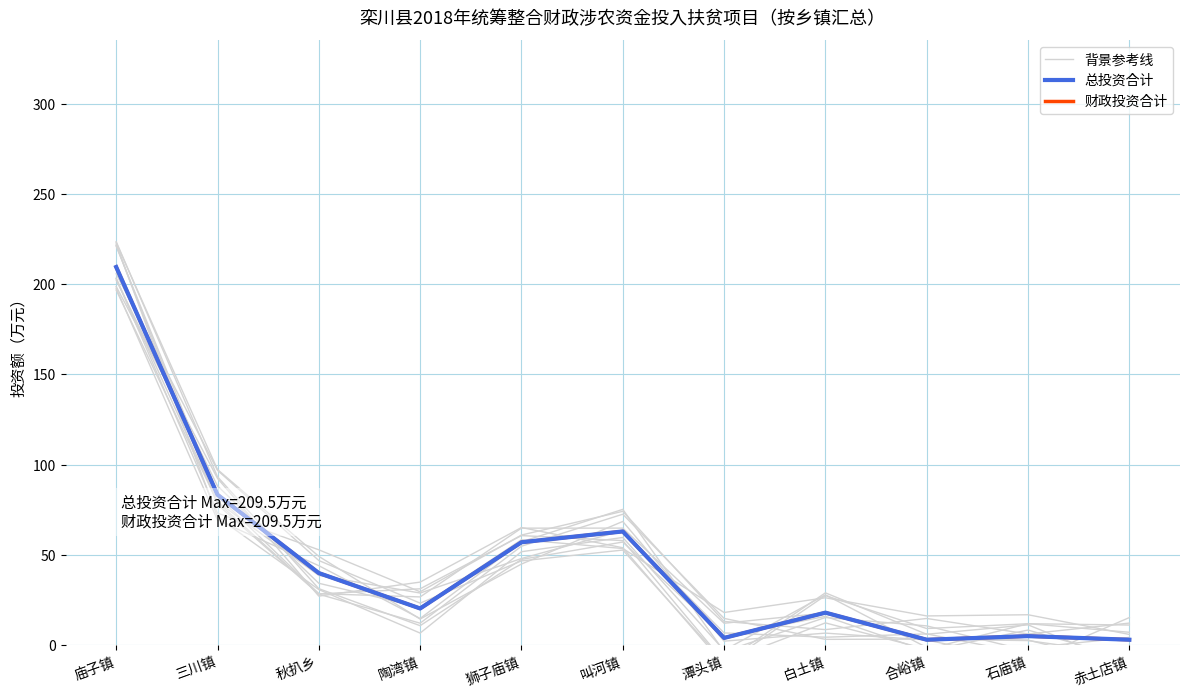

What is the difference between the highest and lowest values at 狮子庙镇?

10.3